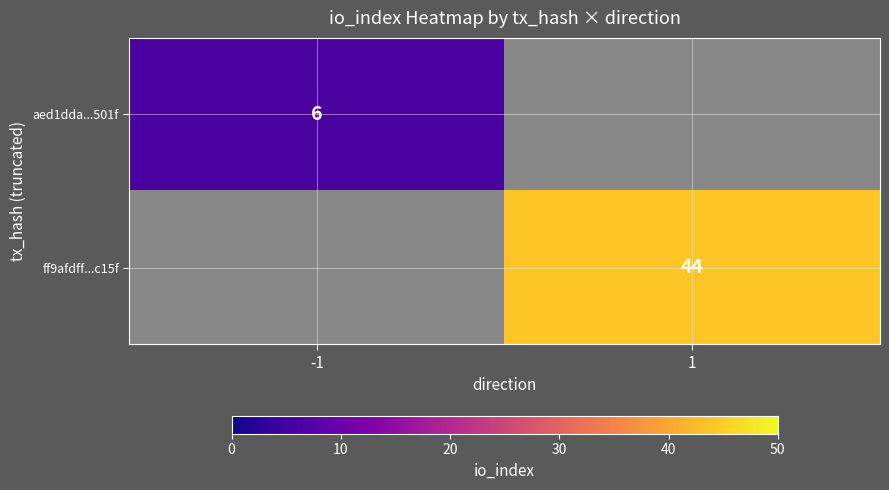

True or false: ff9afdff...c15f has a value of 44 at 1.

True